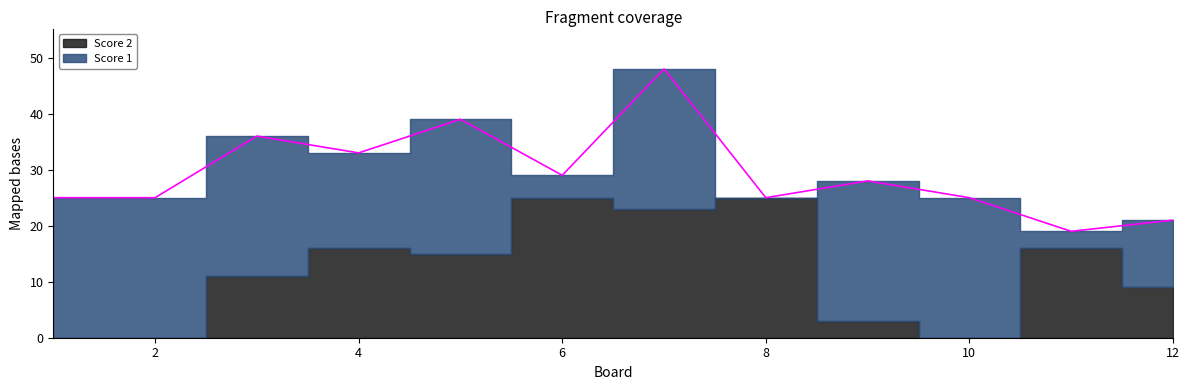

Where is the first local minimum for Score 1?

4